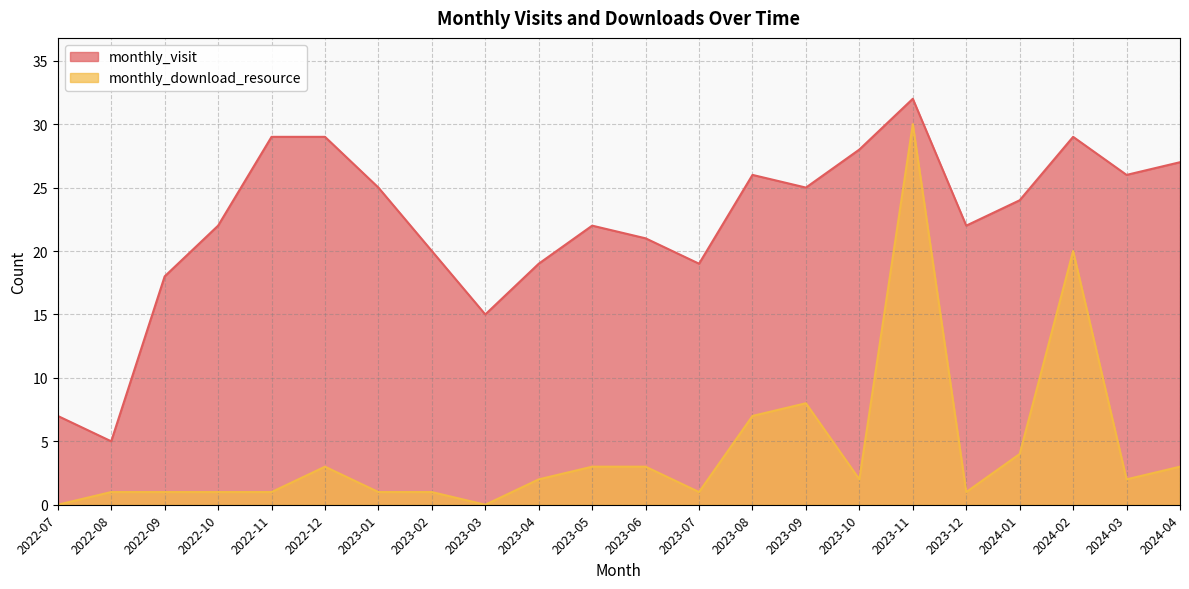

True or false: monthly_visit and monthly_download_resource cross at least once.

False